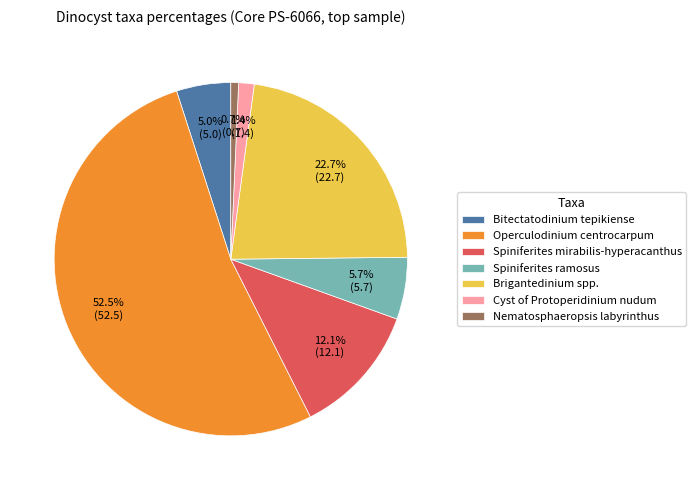

Between Bitectatodinium tepikiense and Nematosphaeropsis labyrinthus, which is larger?

Bitectatodinium tepikiense